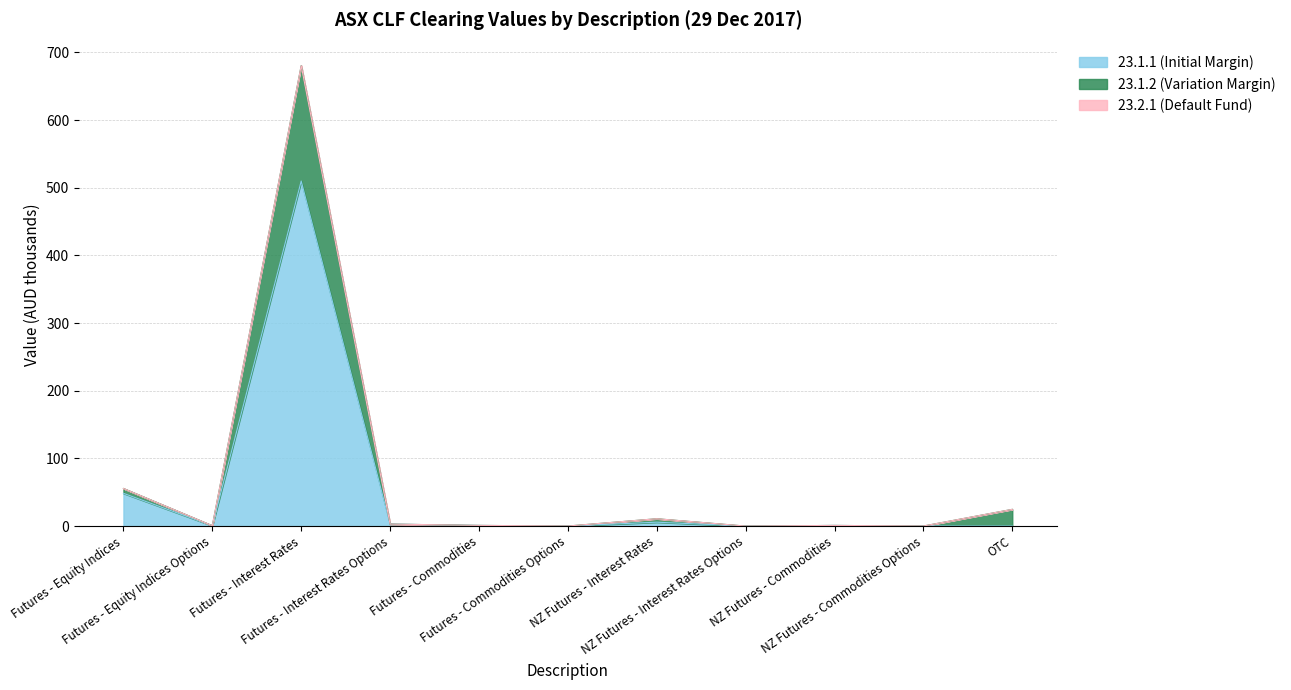

What is the maximum value for 23.1.1 (Initial Margin)?

510.0